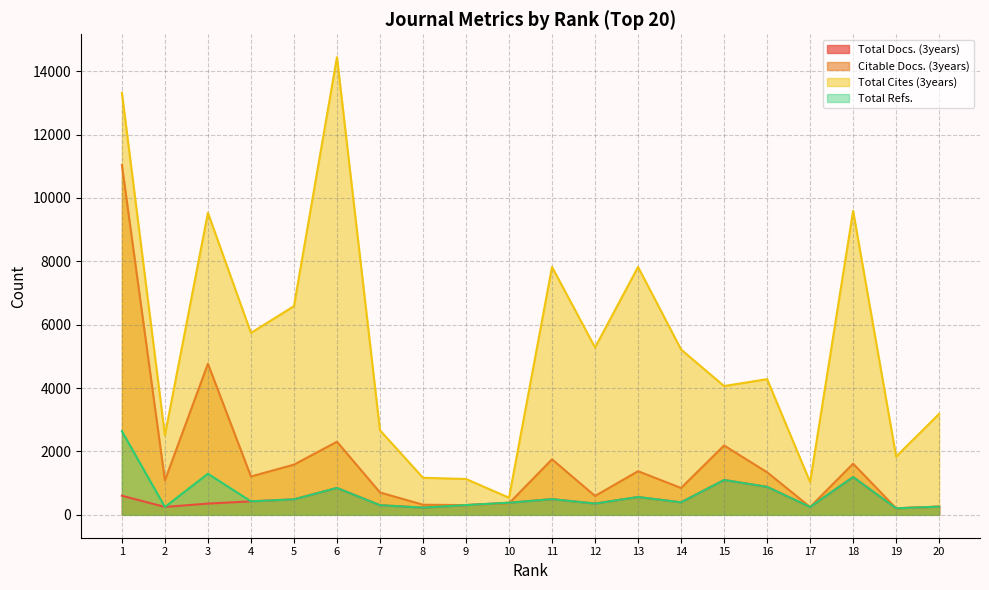

Rank the categories by Total Docs. (3years) value from highest to lowest.

18, 15, 16, 6, 1, 13, 11, 5, 4, 14, 10, 12, 3, 9, 7, 20, 2, 17, 8, 19